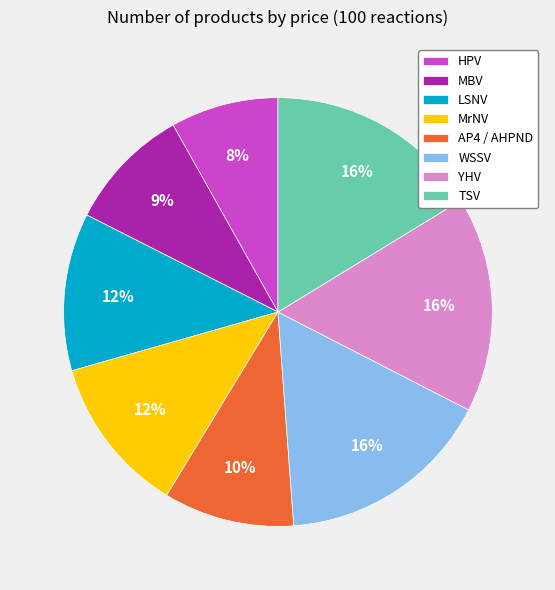

Is it true that HPV is 8% of the pie?

True